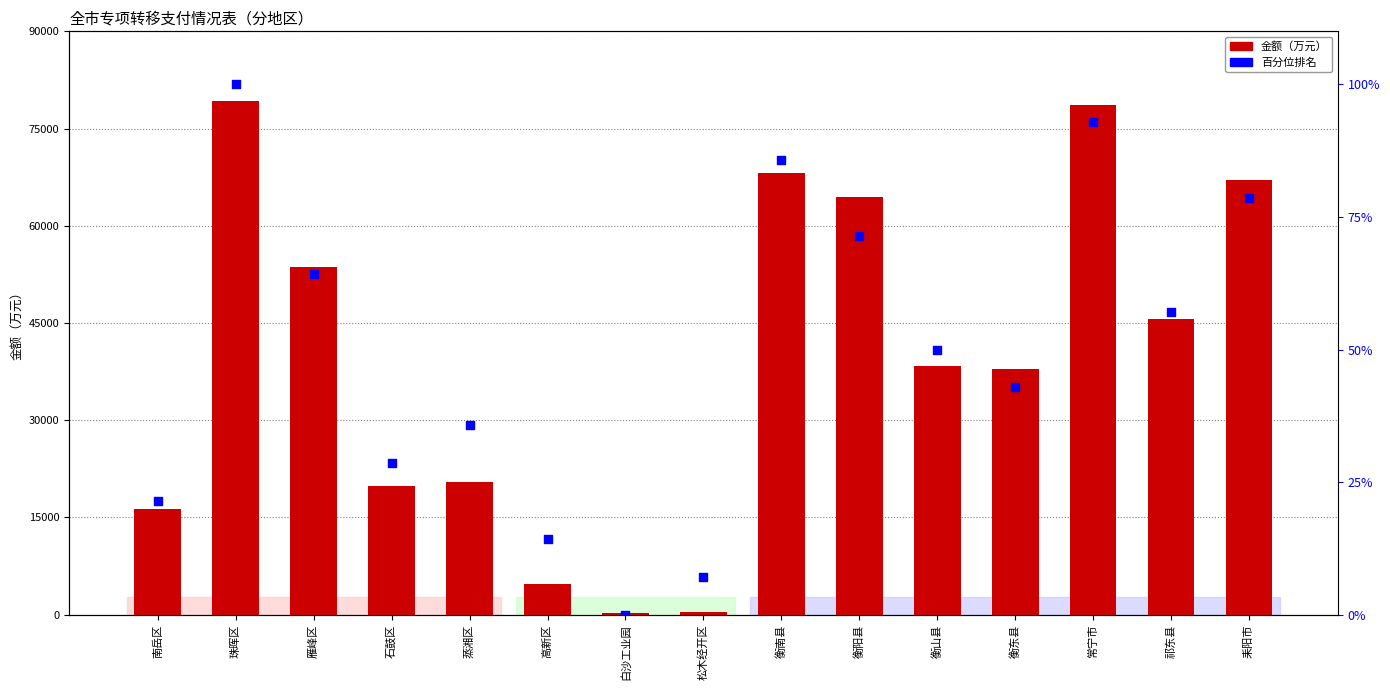

What are all the series names shown in the legend?

金额（万元）, 百分位排名